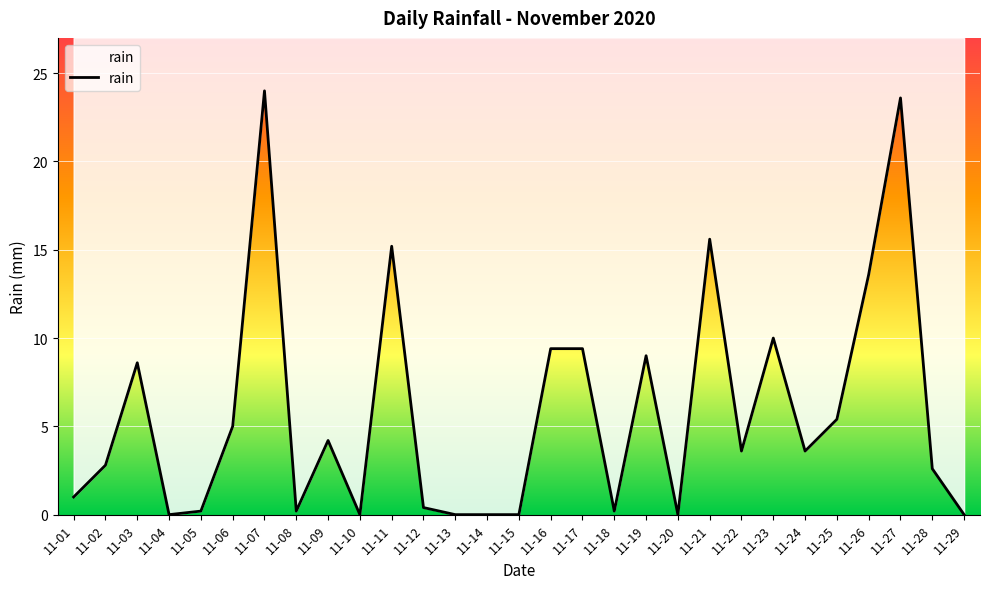

True or false: the data shows 1.6 at 11-28.

False